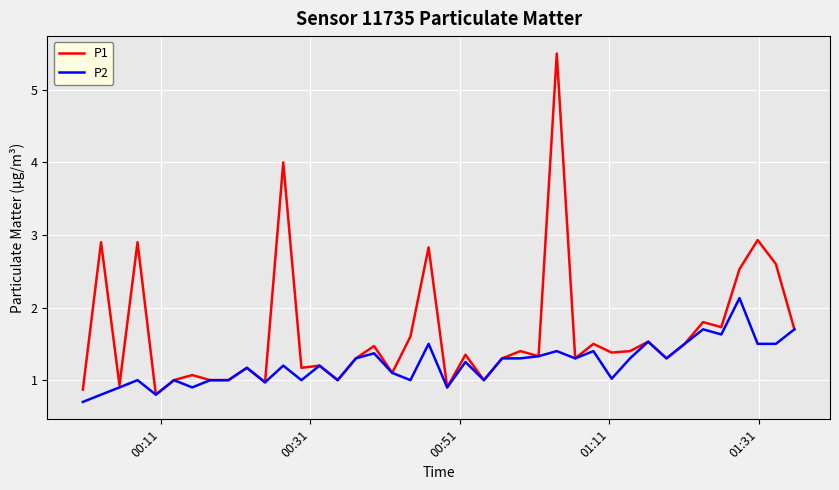

What is the minimum value shown in the chart?

0.7